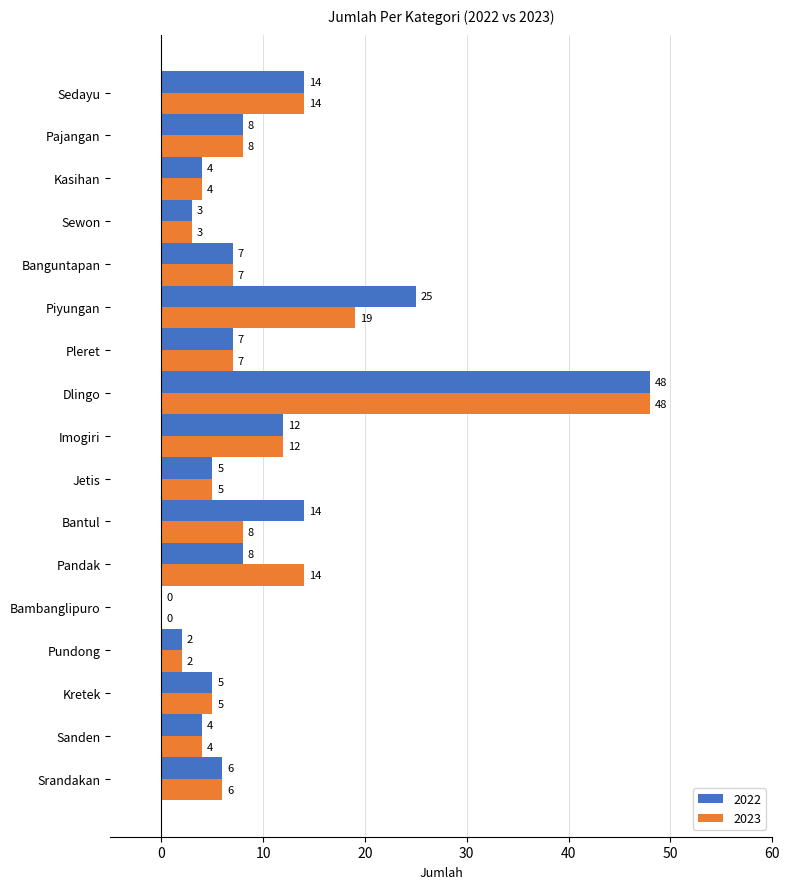

What is the highest value of the 2022 series?

48